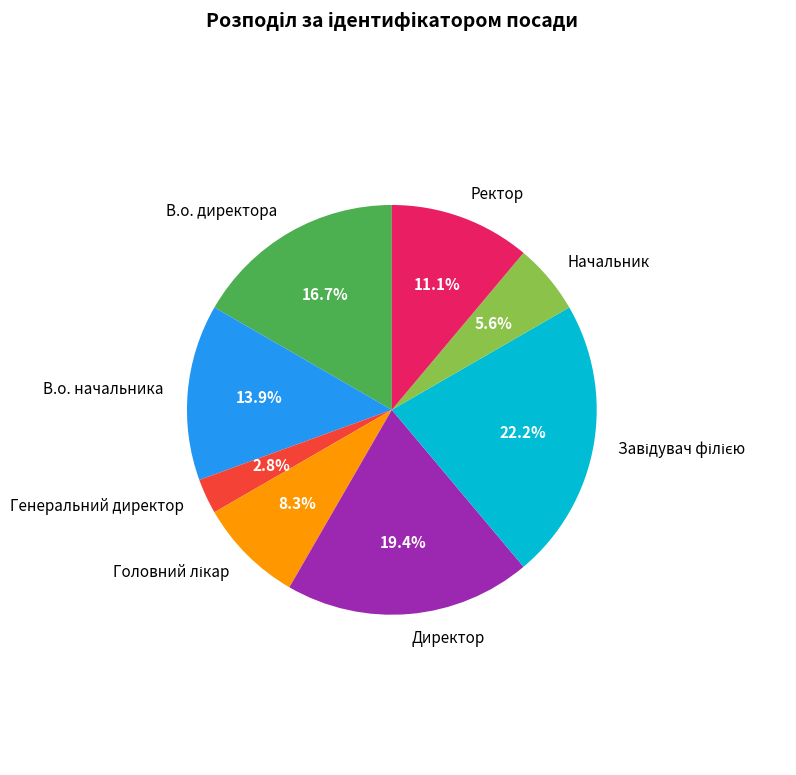

True or false: Генеральний директор accounts for 3% of the total.

True